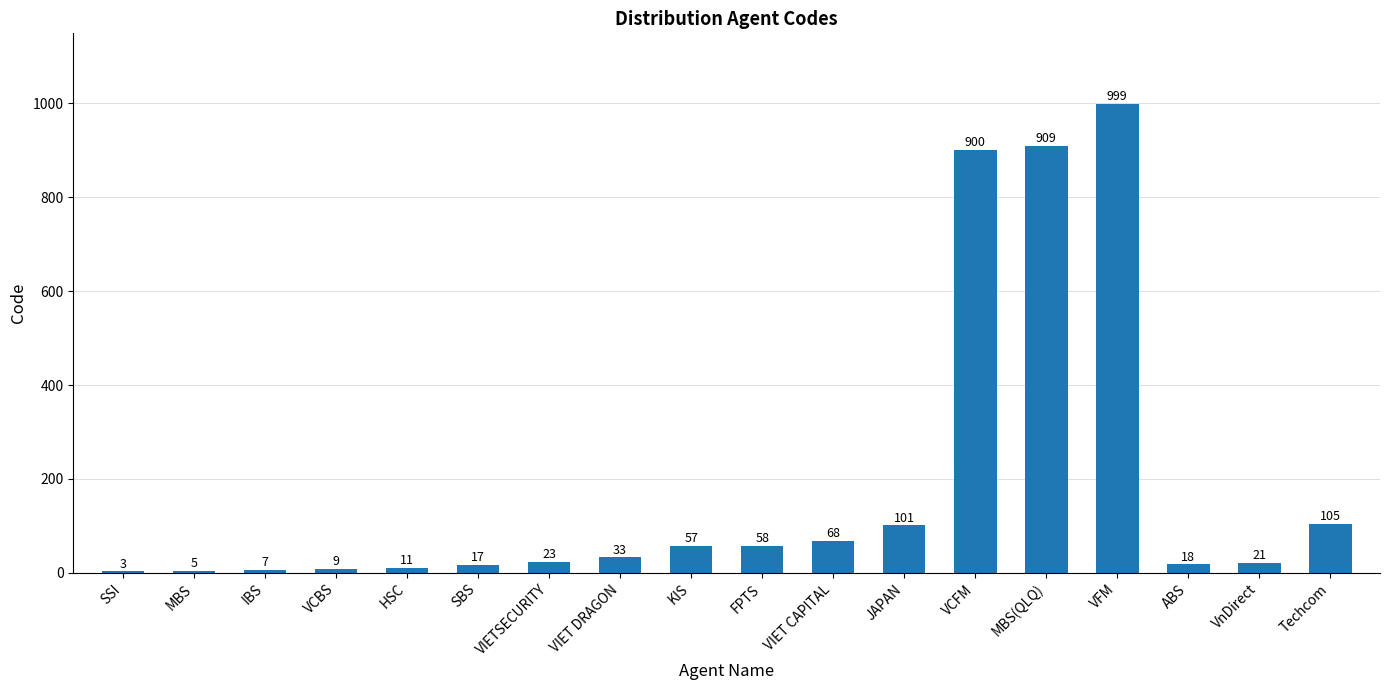

Are the bars horizontal?

No